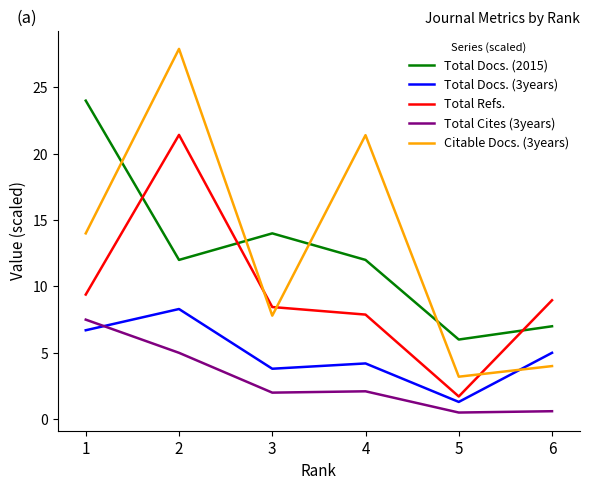

What is the minimum value shown in the chart?

0.5